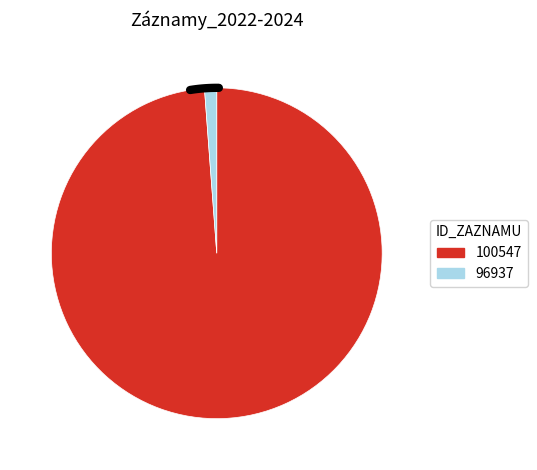

What is the change in value from 100547 to 96937?

-2711030